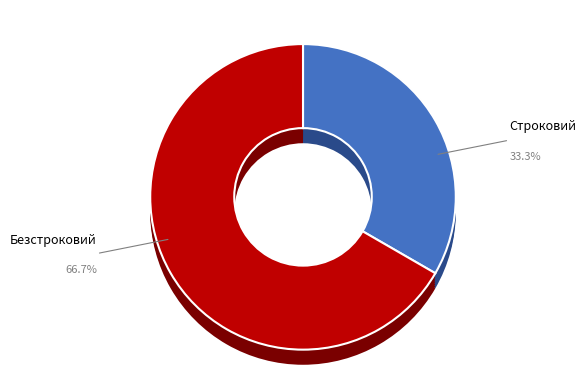

To the nearest percent, what is the difference between the largest and smallest slice percentages?

33%